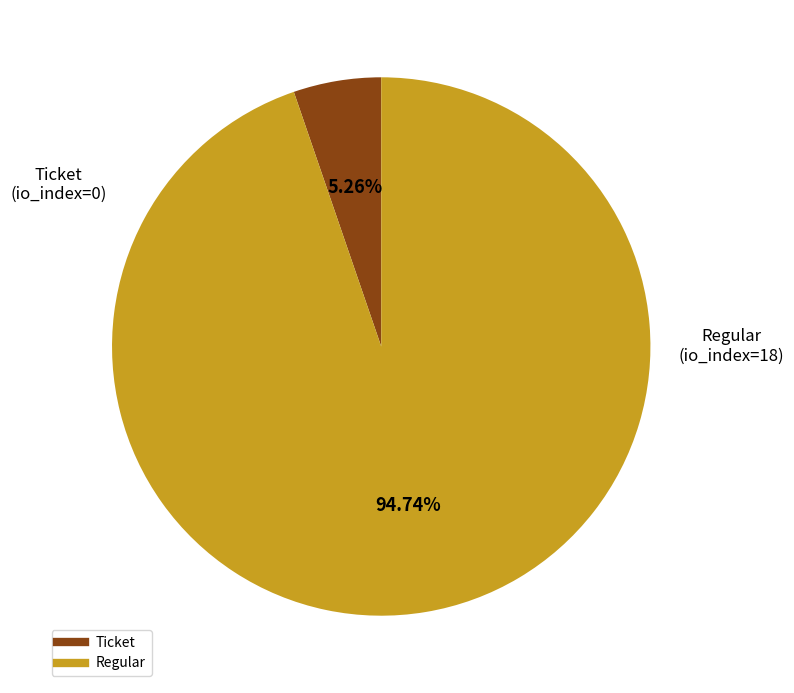

Is there a majority slice in this chart?

Yes